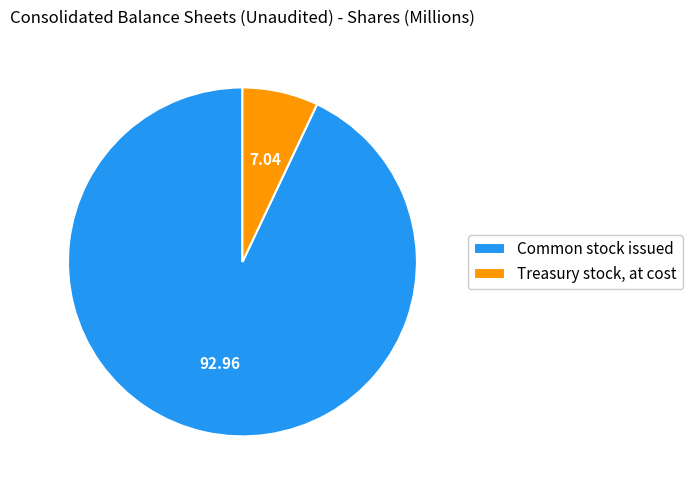

Does Common stock issued account for over 50% of the chart?

Yes